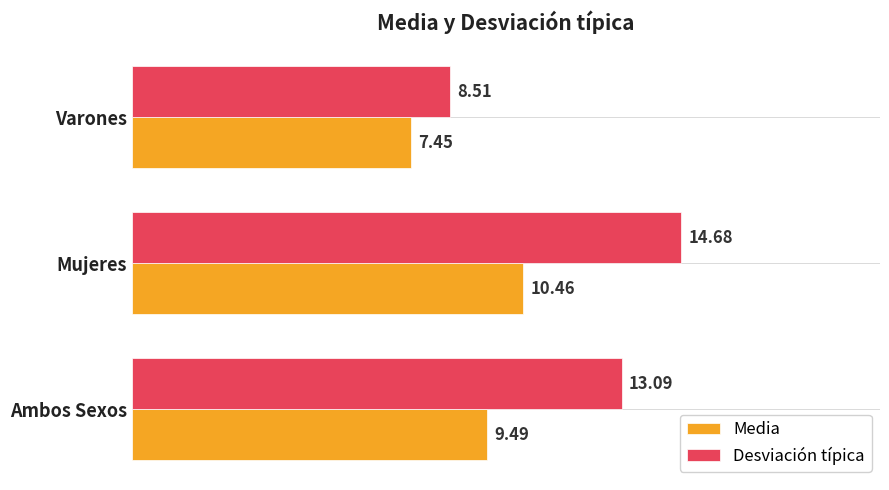

Which category has the highest value across all series?

Mujeres